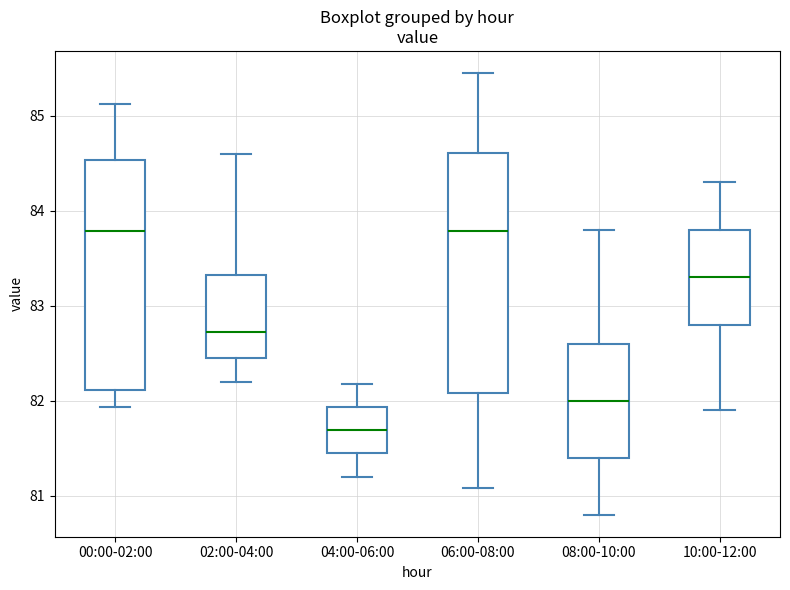

Which box's median line is the lowest?

04:00-06:00